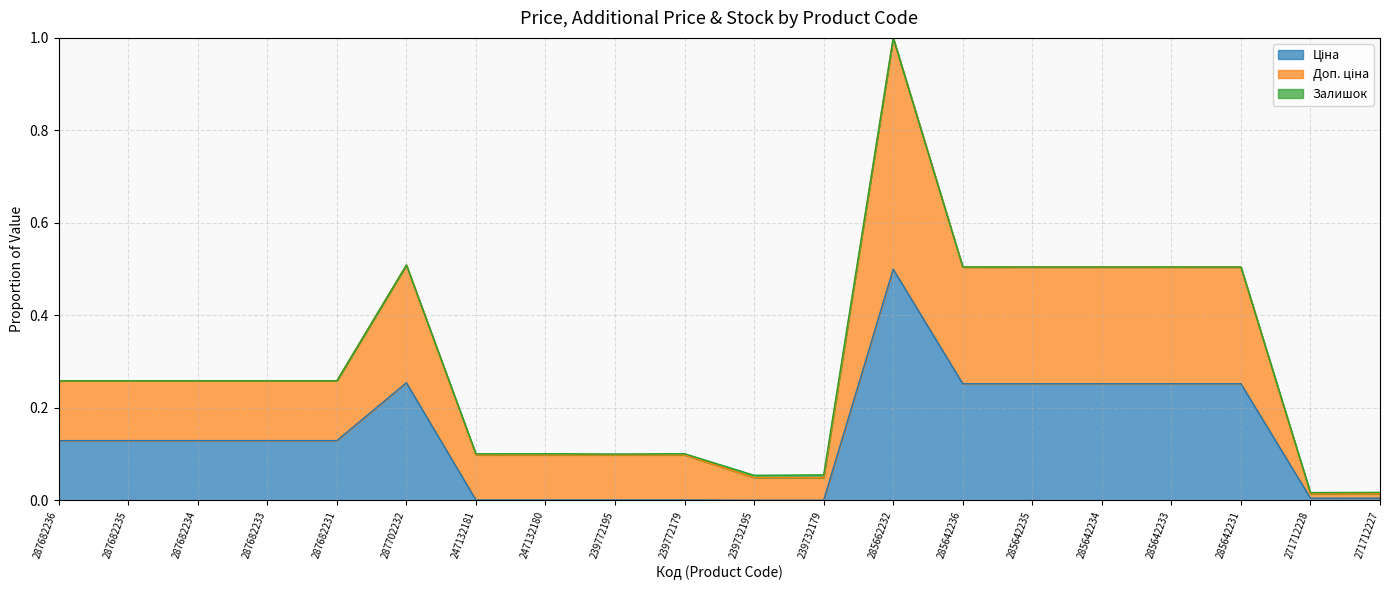

True or false: Ціна and Доп. ціна intersect in this chart.

False